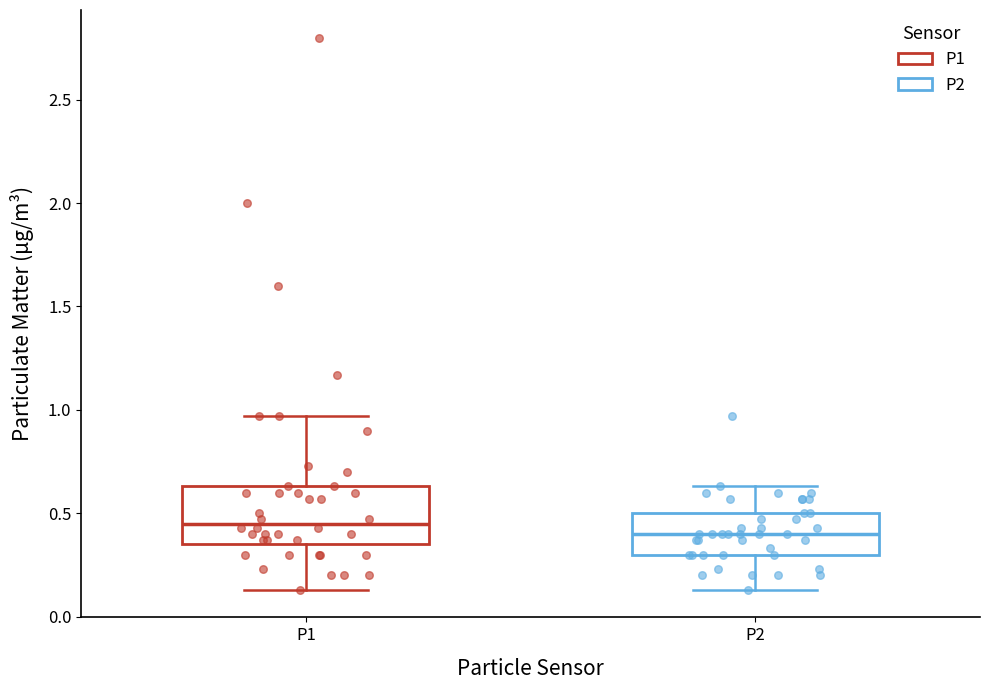

Where does the lower whisker of the box for P2 end on the y-axis? The values are not printed on the chart, so give them approximately, as read against the axis.

0.15